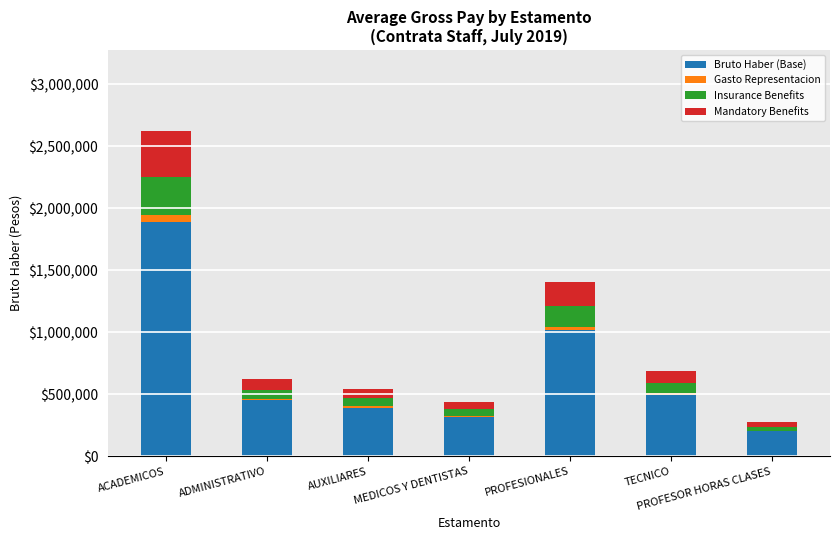

At which label does Bruto Haber (Base) reach its peak?

ACADEMICOS